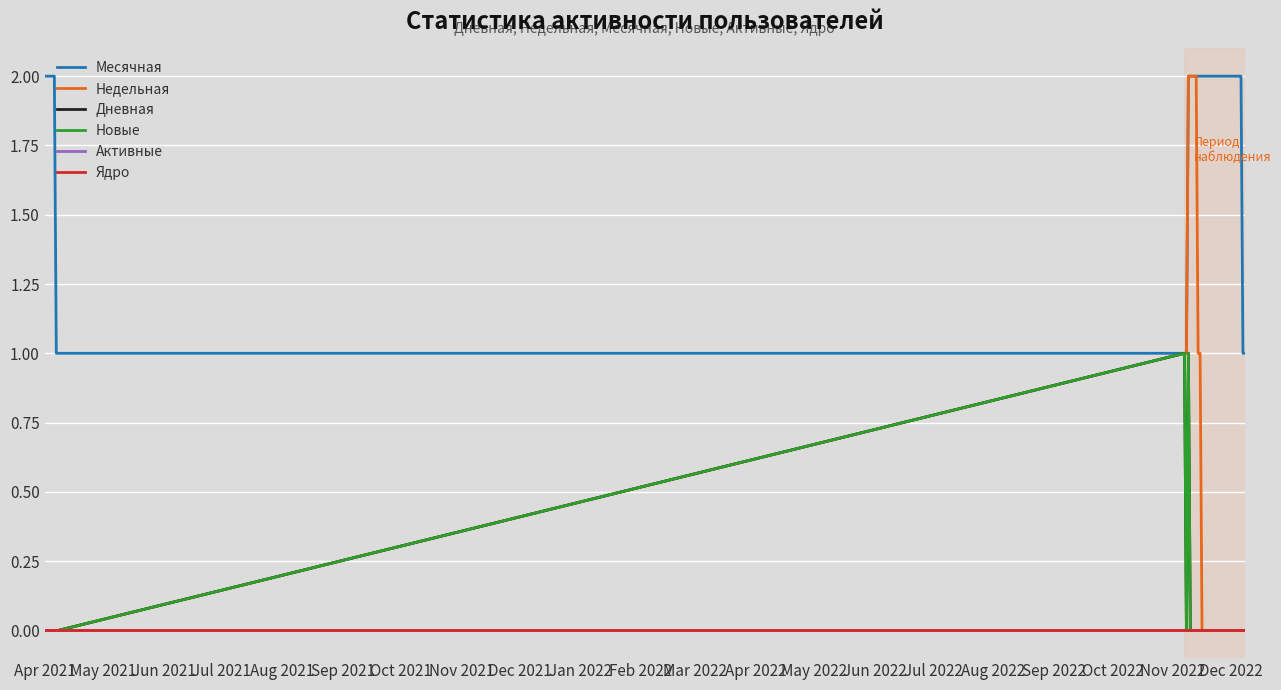

True or false: Месячная and Дневная cross at least once.

False